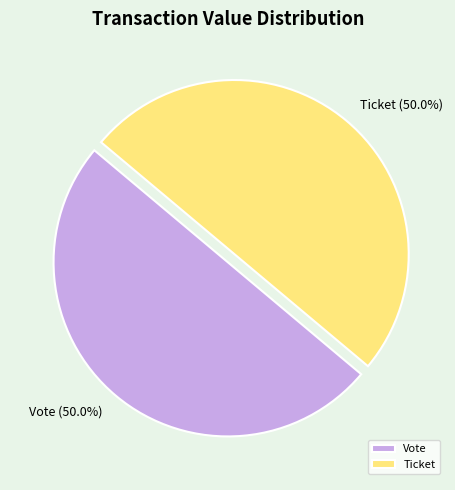

How much of the chart is everything except Vote?

50.0%